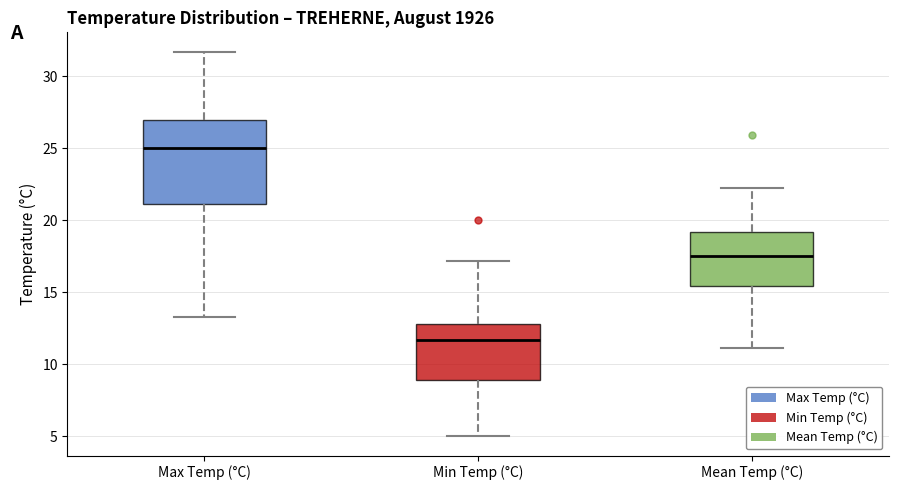

Which box's median line is the lowest?

Min Temp (°C)